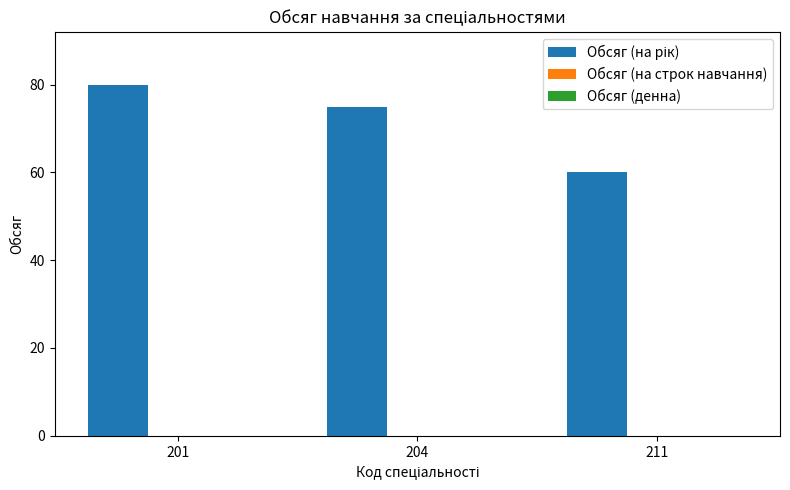

Is it true that the value at 201 is 80?

True